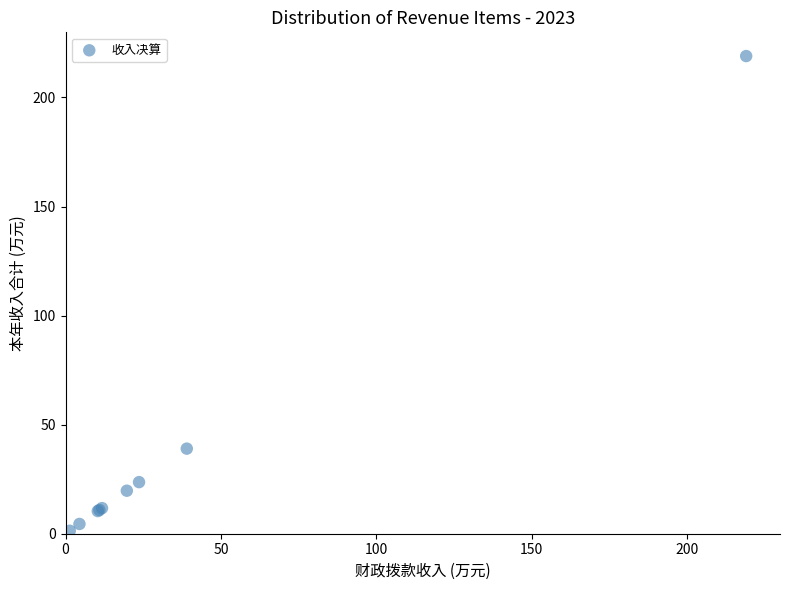

What Y value in the scatter plot is closest to 110?

39.0